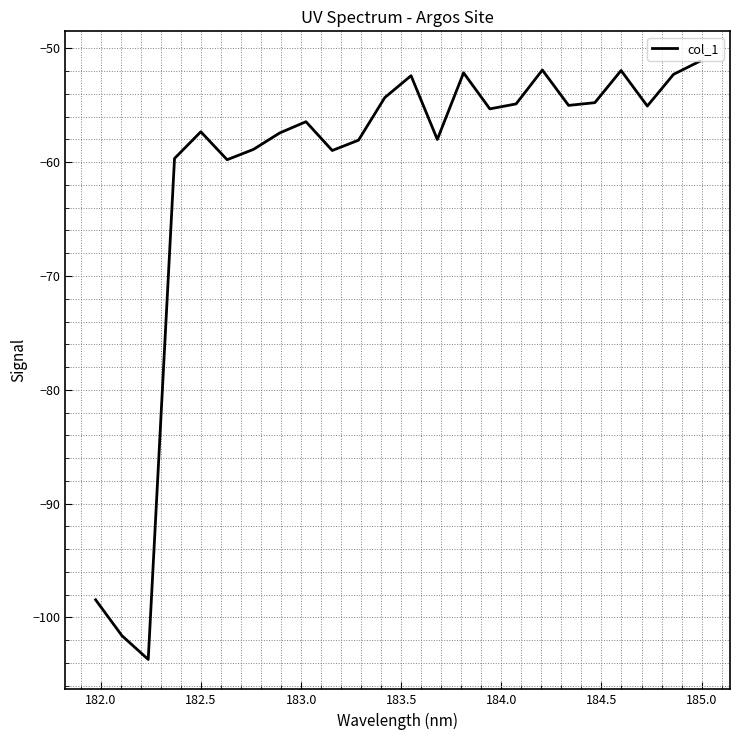

What is the greatest value displayed?

-51.1